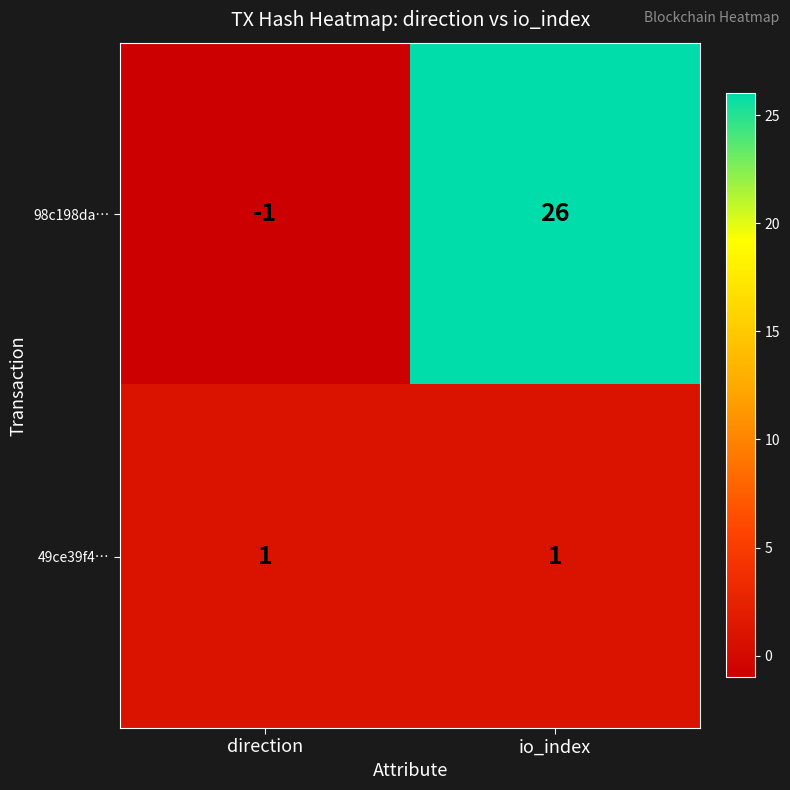

Which series has the largest range (max minus min)?

98c198da…